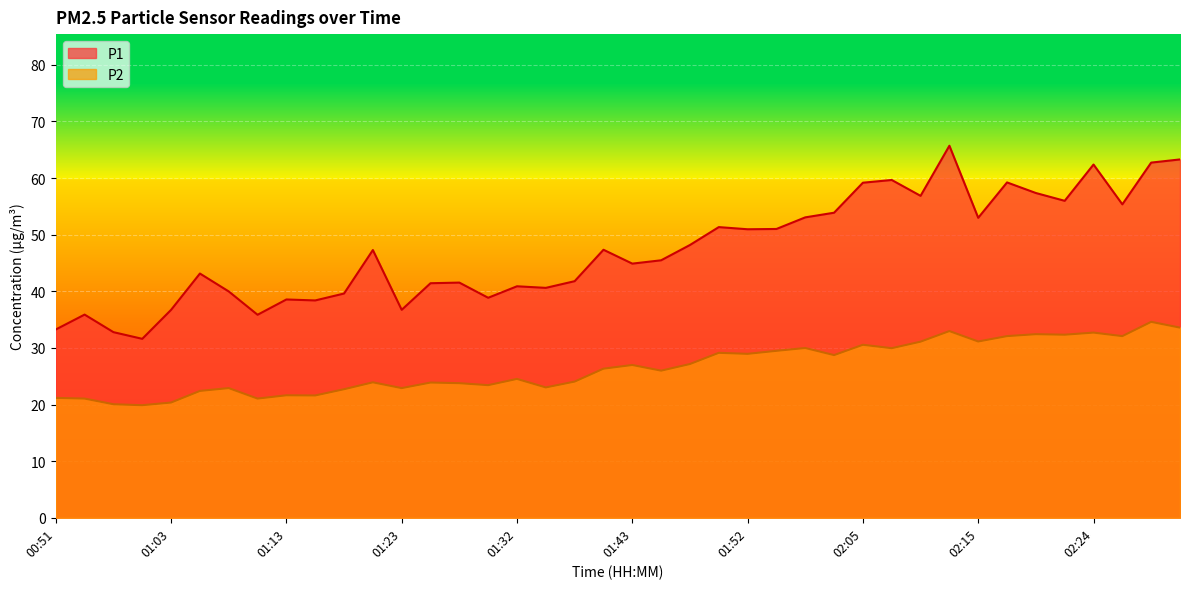

What is the sum of the P1 values at 02:24 and 01:32?

103.3